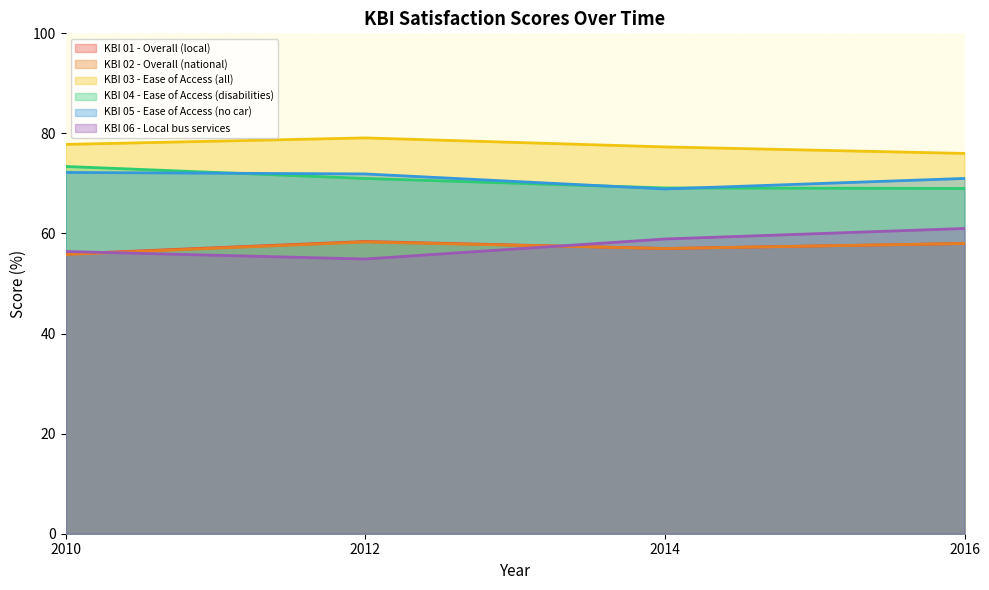

Reading left to right, what are all the values shown in this chart?

KBI 01 - Overall (local): 2010=55.9	2012=58.4	2014=57.0	2016=58.0
KBI 02 - Overall (national): 2010=55.8	2012=58.3	2014=57.0	2016=58.0
KBI 03 - Ease of Access (all): 2010=77.8	2012=79.1	2014=77.3	2016=76.0
KBI 04 - Ease of Access (disabilities): 2010=73.4	2012=71.0	2014=69.1	2016=69.0
KBI 05 - Ease of Access (no car): 2010=72.2	2012=71.9	2014=68.9	2016=71.0
KBI 06 - Local bus services: 2010=56.4	2012=54.9	2014=58.9	2016=61.0